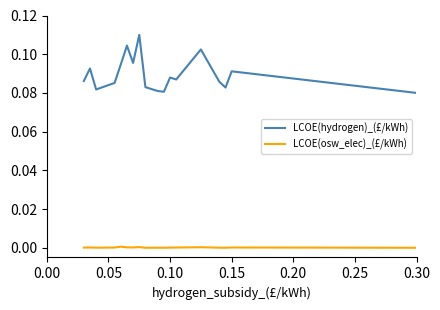

Which series has the largest range (max minus min)?

LCOE(hydrogen)_(£/kWh)